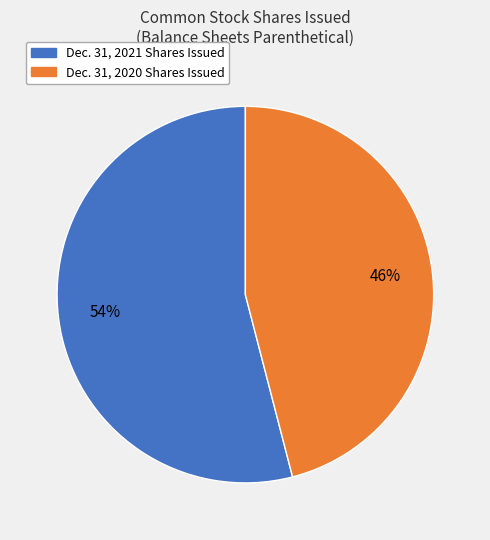

To the nearest percent, what is the difference between the Dec. 31, 2021 Shares Issued and Dec. 31, 2020 Shares Issued slice percentages?

8%